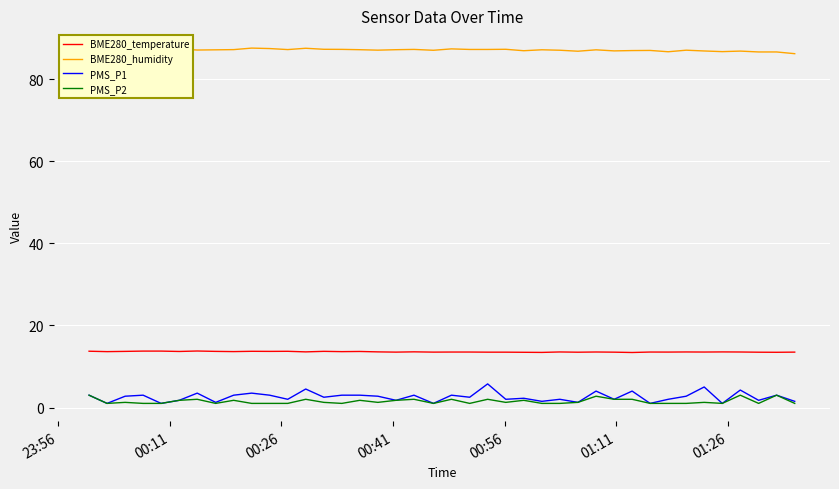

What is the maximum value for BME280_temperature?

13.8